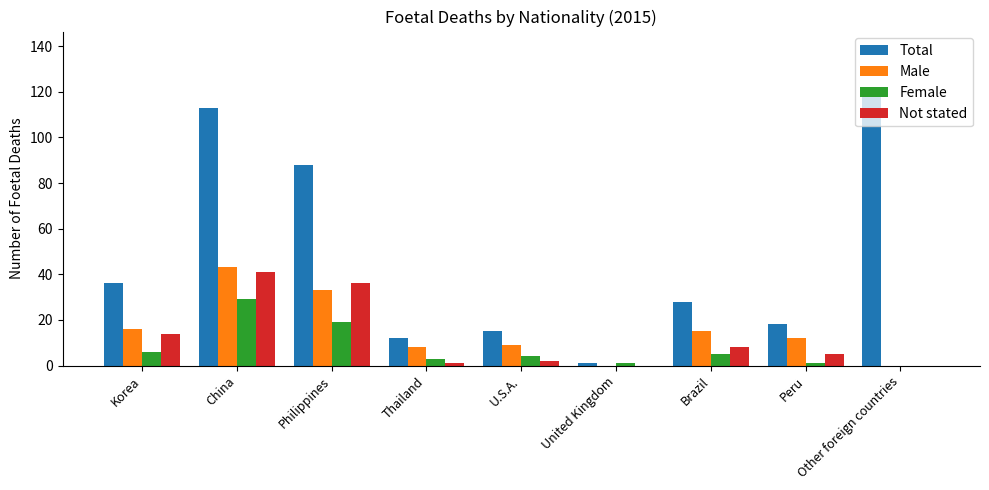

What are all the series names shown in the legend?

Total, Male, Female, Not stated